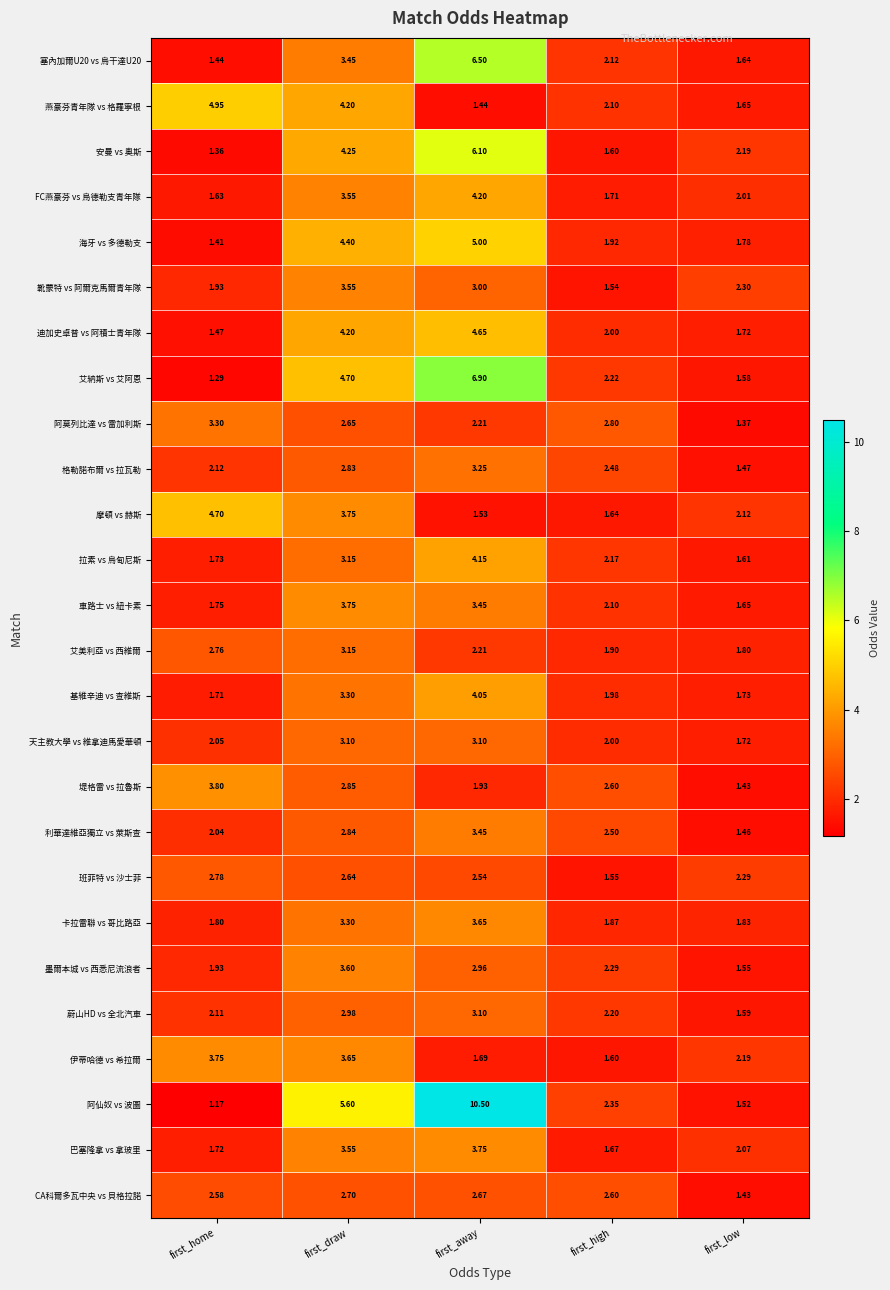

How many categories are shown in the chart?

5